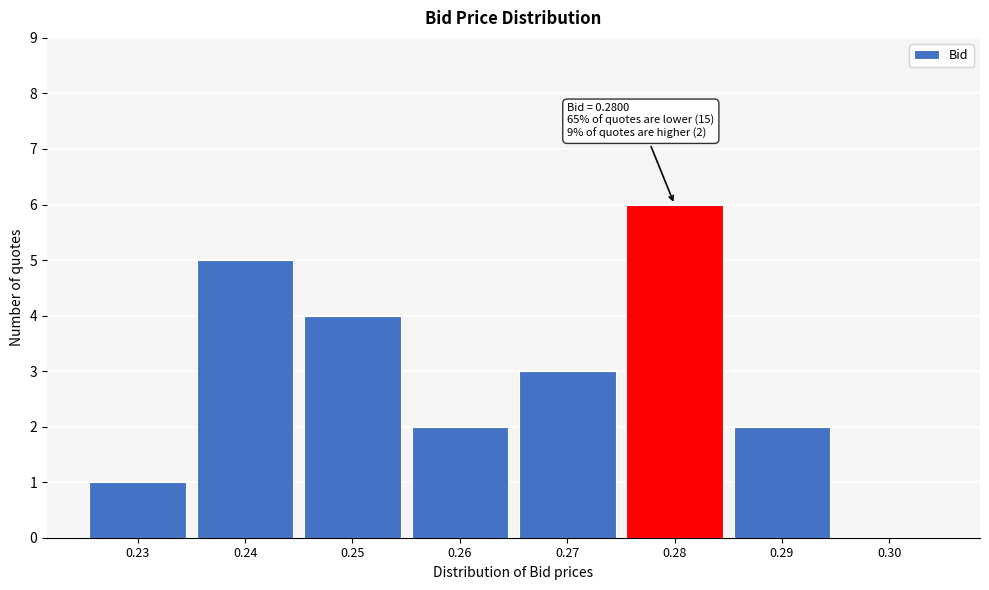

Which range on the x-axis has the tallest bar?

0.275 to 0.285